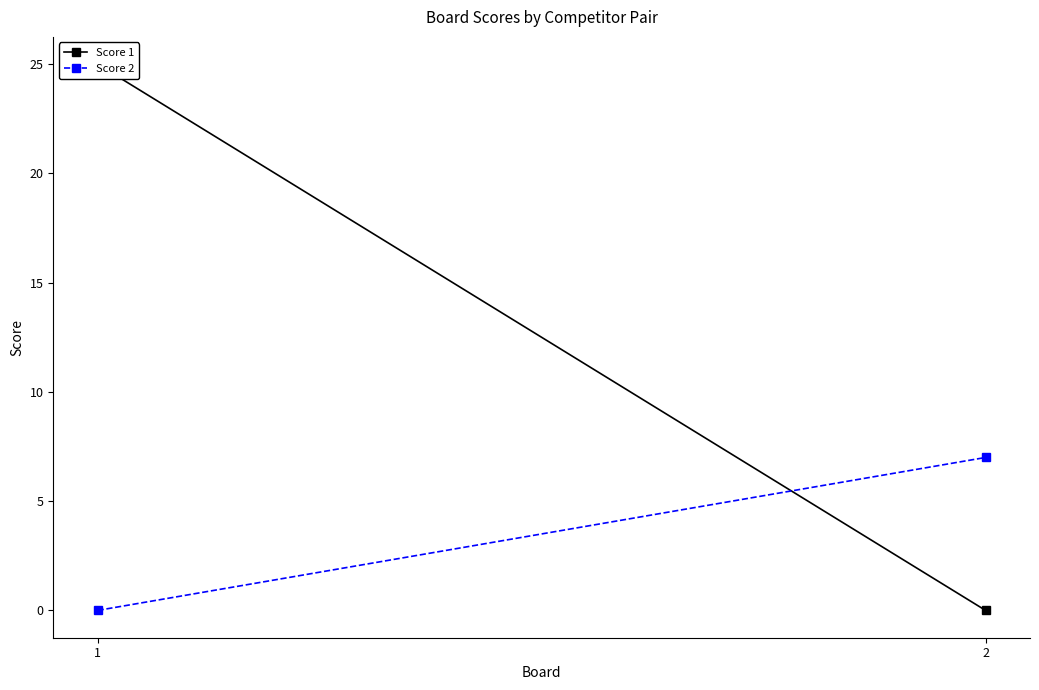

How many lines are shown in the chart?

2